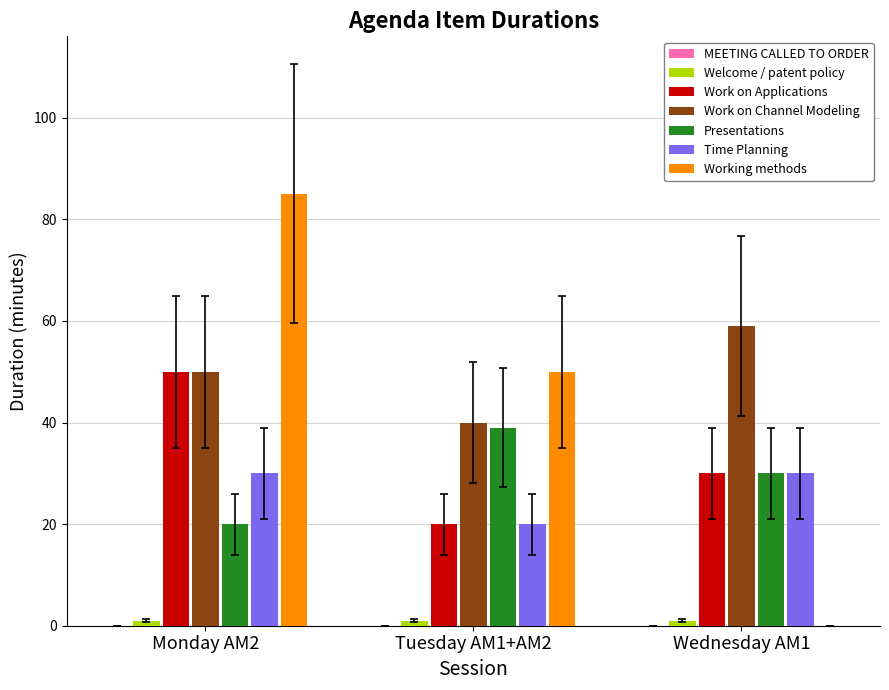

What is the maximum value for Time Planning?

30